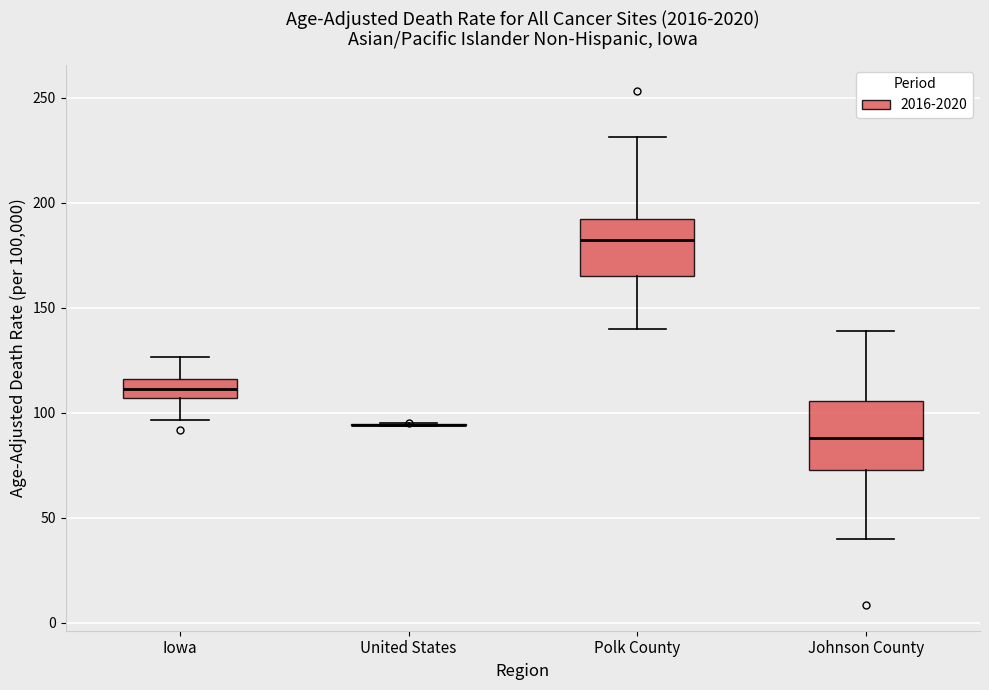

Reading left to right, transcribe this box plot: for each box, give where its median line is, the range the box spans, and where its two whiskers end, as read against the y-axis. The values are not printed on the chart, so give them approximately, as read against the axis.

Iowa: median 110, box 105 to 115, whiskers 95 to 125
United States: box collapsed to a line at 95, whiskers 95 to 95
Polk County: median 180, box 165 to 190, whiskers 140 to 230
Johnson County: median 90, box 75 to 105, whiskers 40 to 140